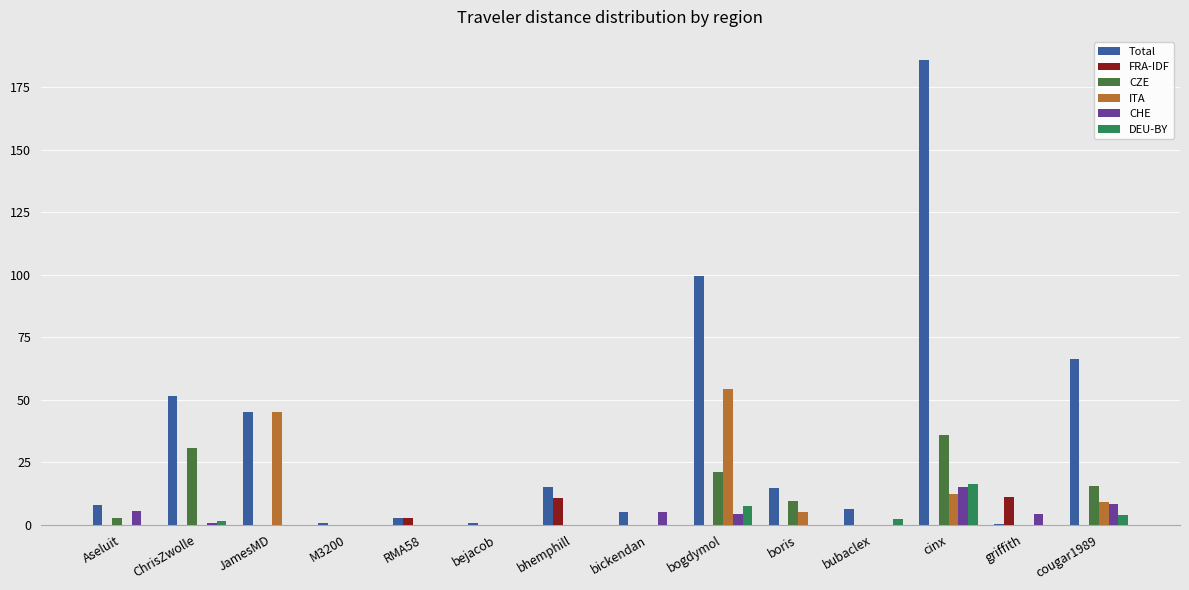

At which category does the chart reach its peak across all series?

cinx